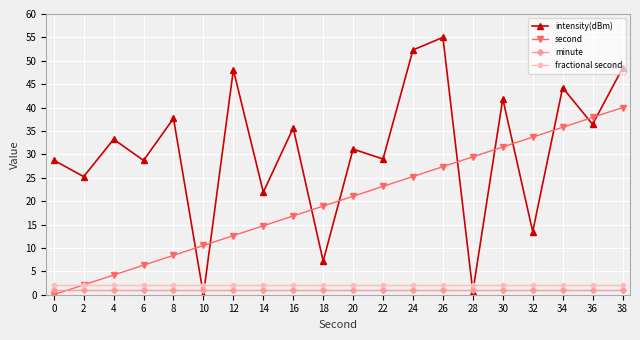

What is the difference between the maximum and second lowest values in the second series?

37.9